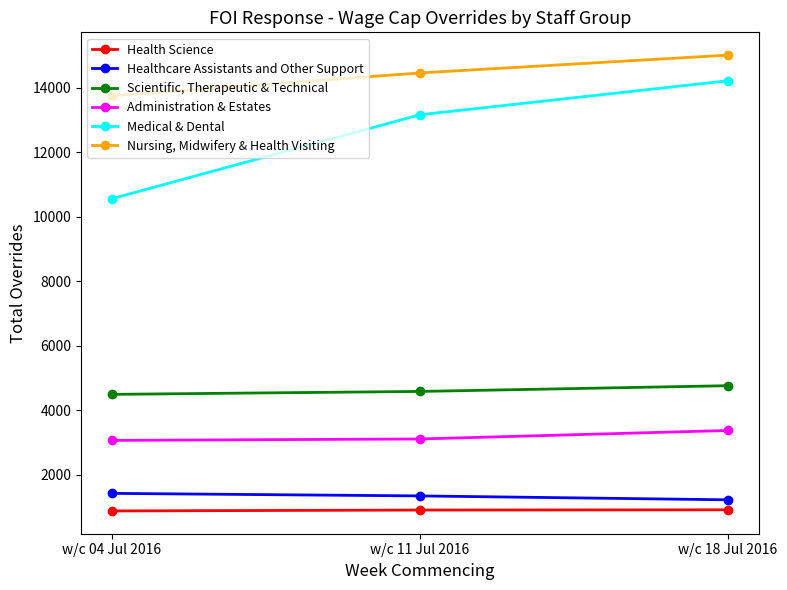

What is the difference between the highest and lowest values at w/c 11 Jul 2016?

13562.0